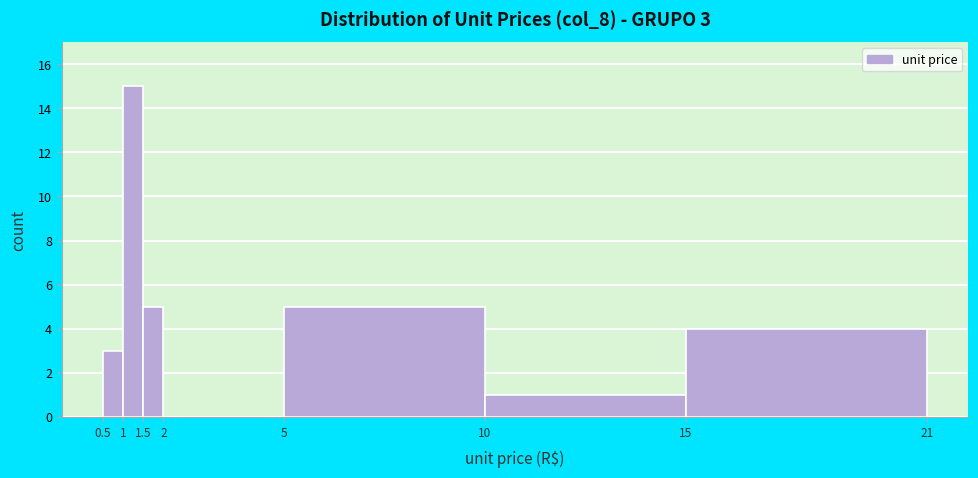

Which range on the x-axis has the tallest bar?

1 to 1.5